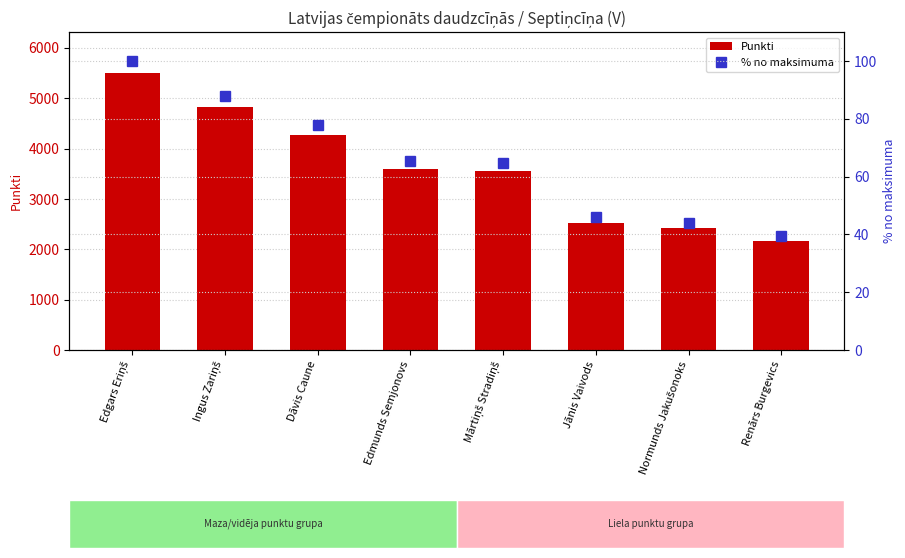

Rank the categories by % no maksimuma value from highest to lowest.

Edgars Eriņš, Ingus Zariņš, Dāvis Caune, Edmunds Semjonovs, Mārtiņš Stradiņš, Jānis Vaivods, Normunds Jakušonoks, Renārs Burgevics